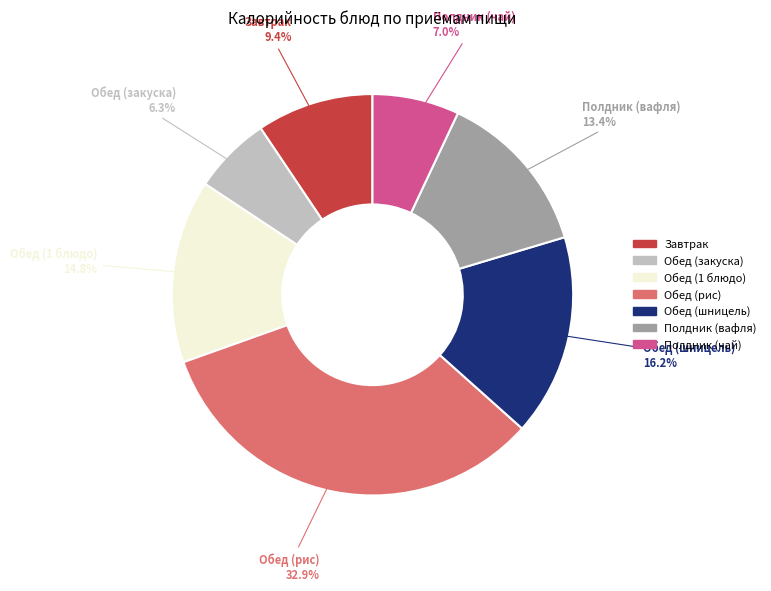

Rank the categories by value from lowest to highest.

Обед (закуска), Полдник (чай), Завтрак, Полдник (вафля), Обед (1 блюдо), Обед (шницель), Обед (рис)